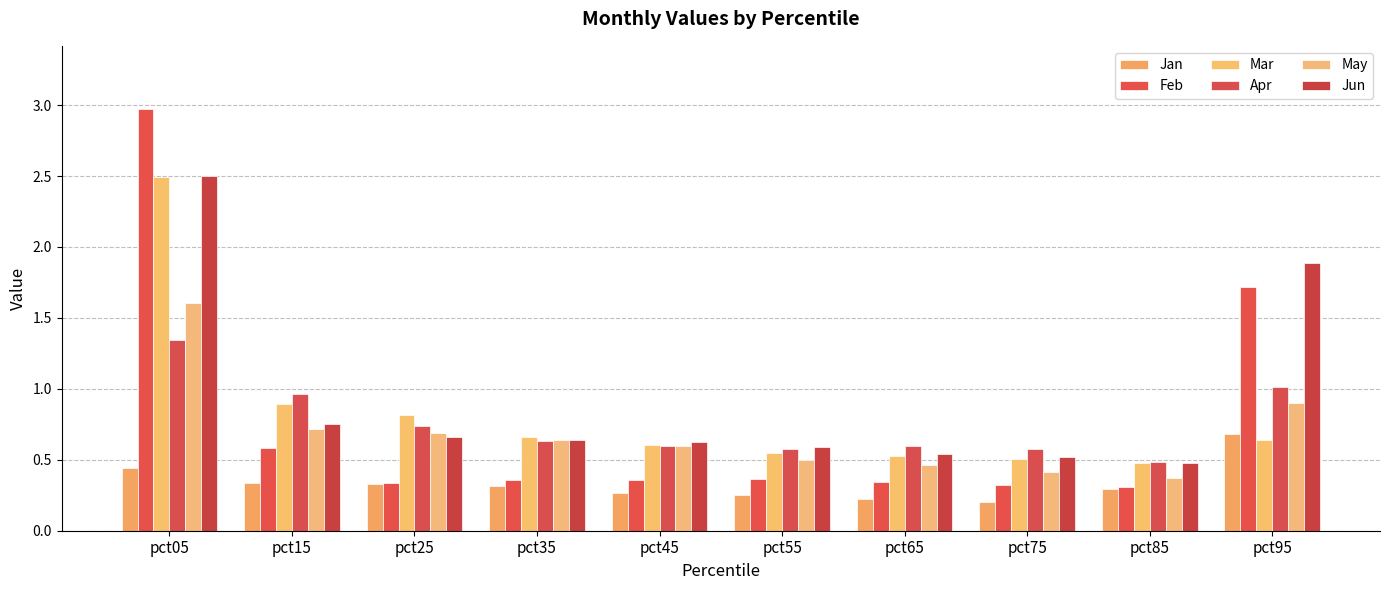

Does the chart contain stacked bars?

No